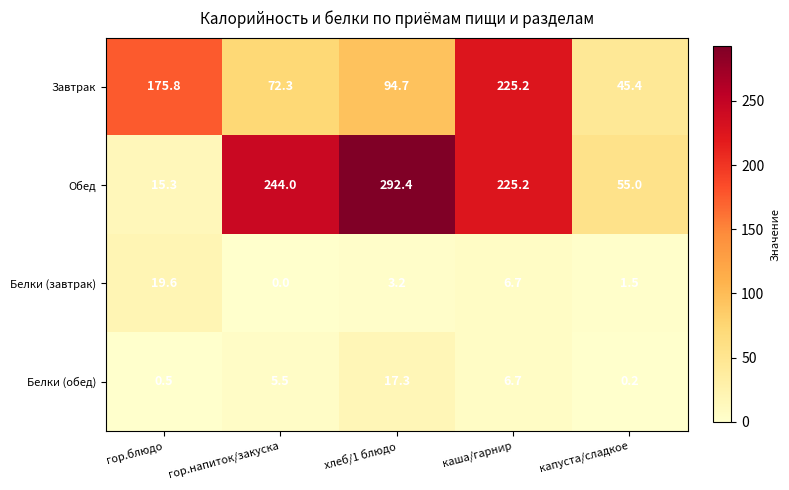

Which series changed the most between гор.блюдо and хлеб/1 блюдо?

Обед